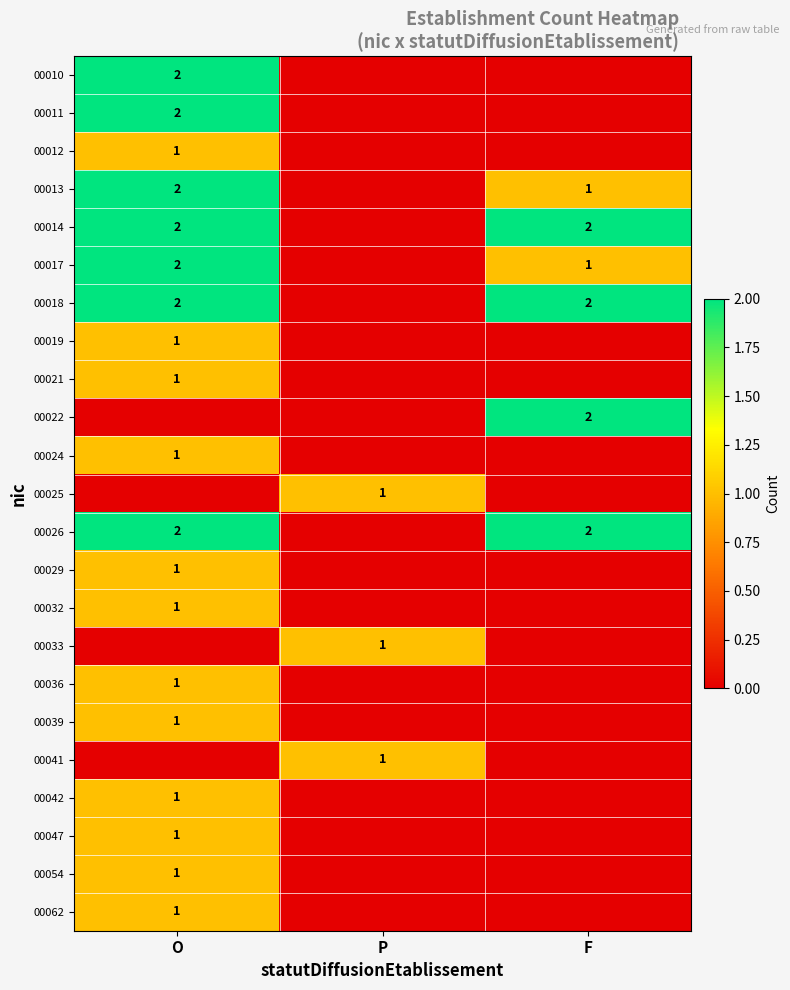

Which category has the highest value across all series?

O